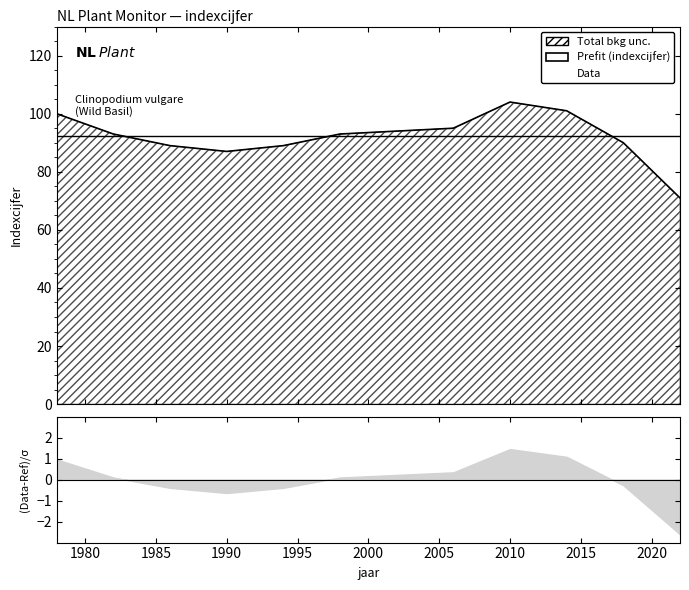

List the labels in order of value, smallest first.

2022, 1990, 1986, 1994, 2018, 1982, 1998, 2002, 2006, 1978, 2014, 2010